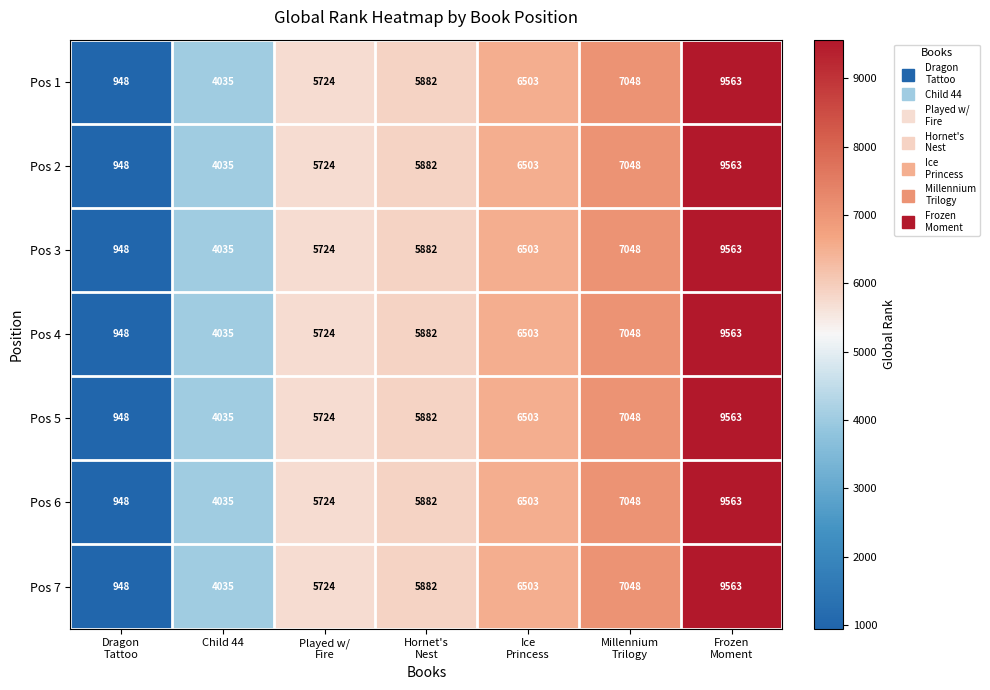

What is the minimum value shown in the chart?

948